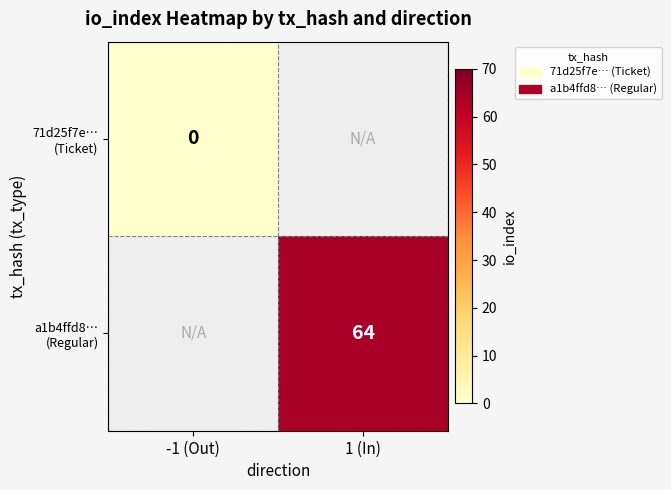

True or false: 71d25f7e… (Ticket) has a value of 0.0 at -1 (Out).

True